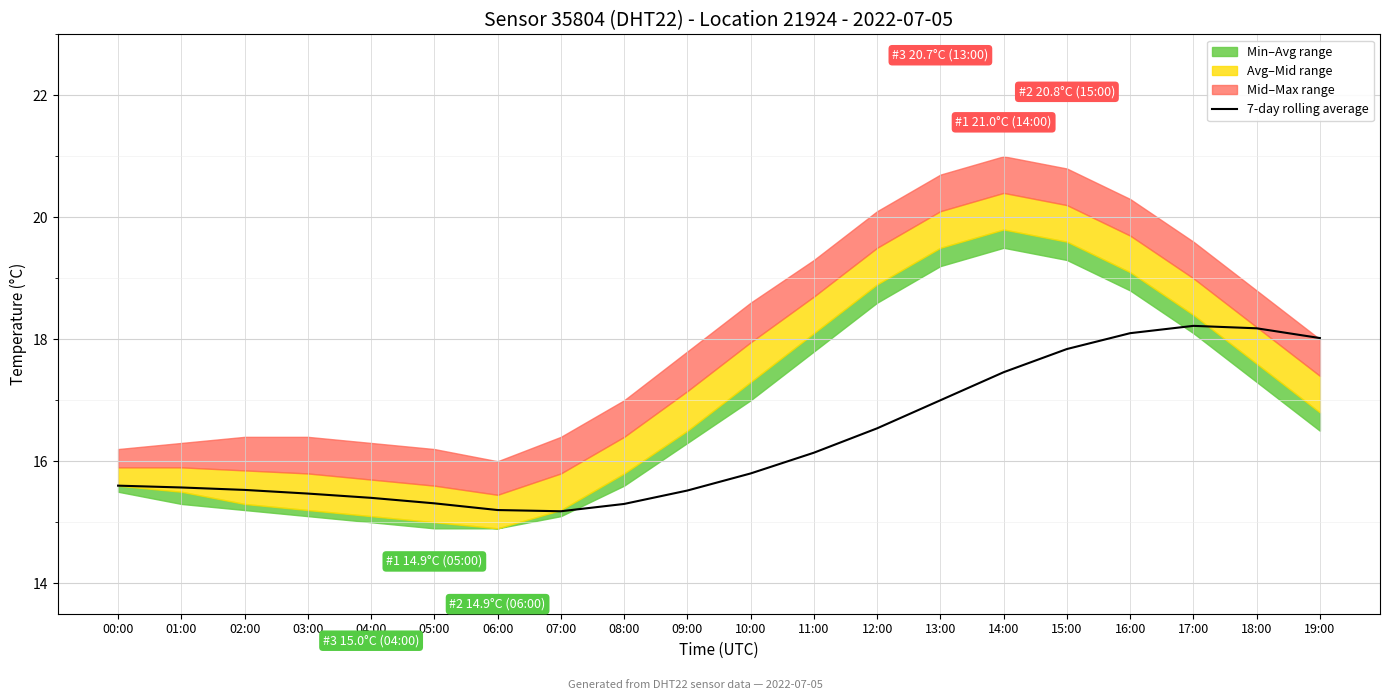

Where is the data nearest to the value 16?

11:00